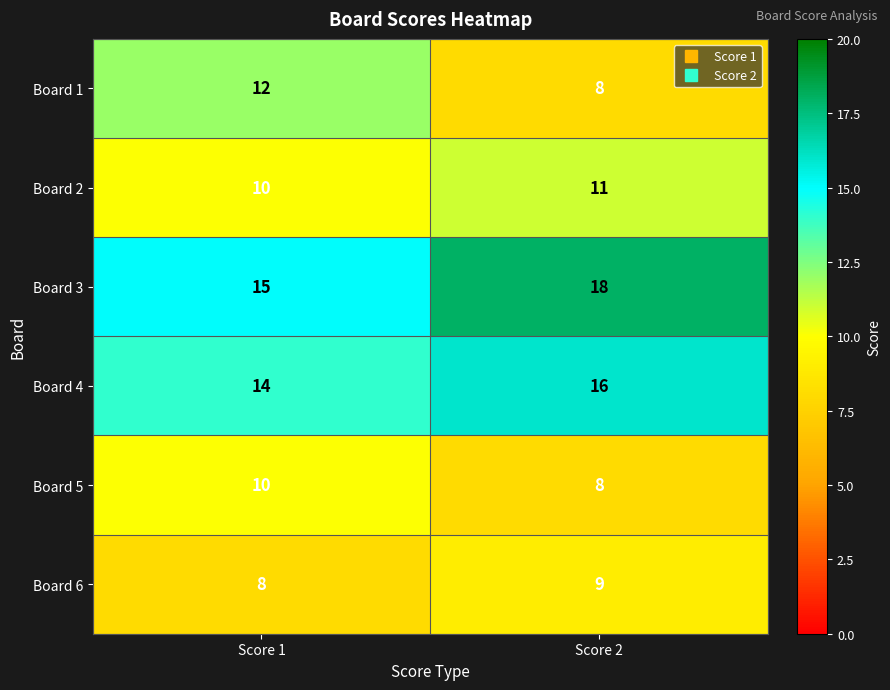

Count the number of categories in the chart.

2